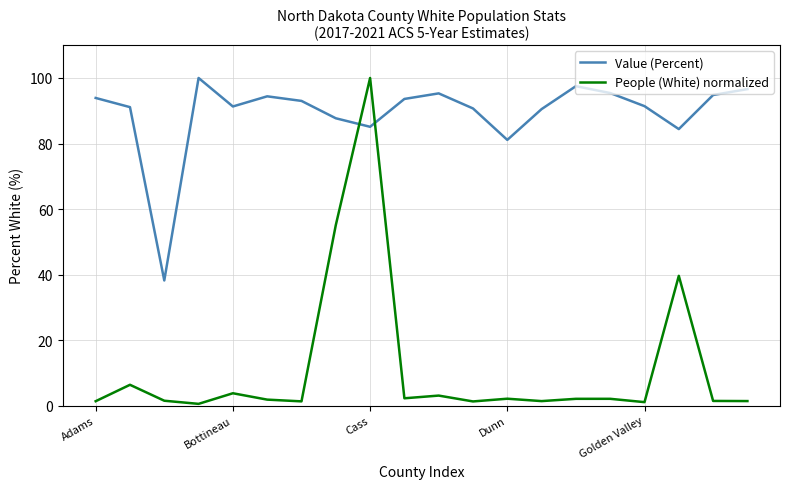

Which series has the largest total across all categories?

Value (Percent)